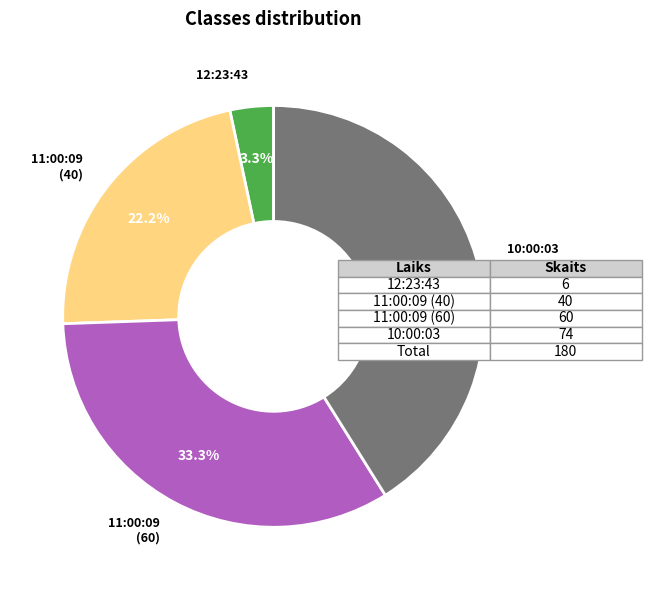

Does 11:00:09 (60) represent more than half of the total?

No